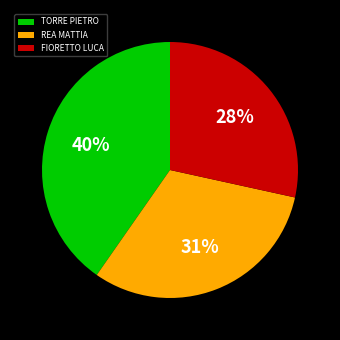

To the nearest percent, what is the difference between the largest and smallest slice percentages?

12%